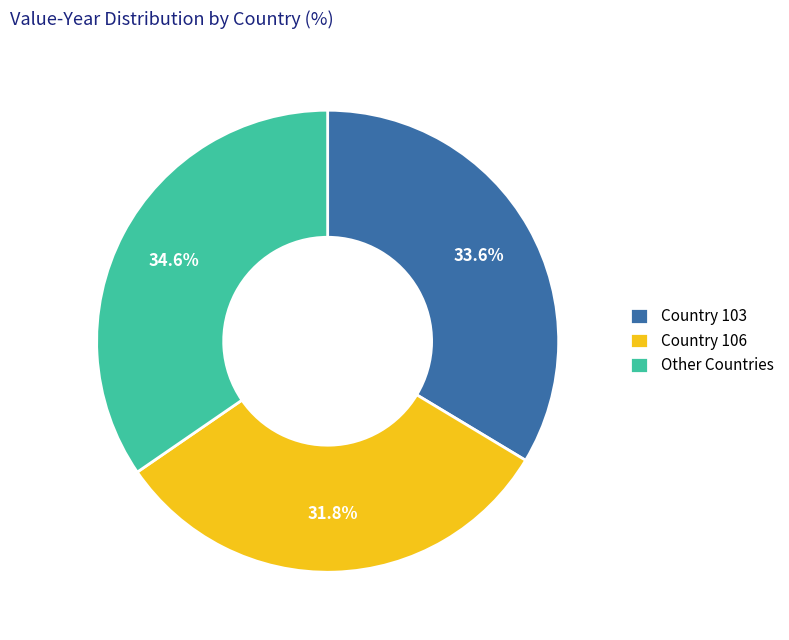

Rank the categories by value from highest to lowest.

Other Countries, Country 103, Country 106